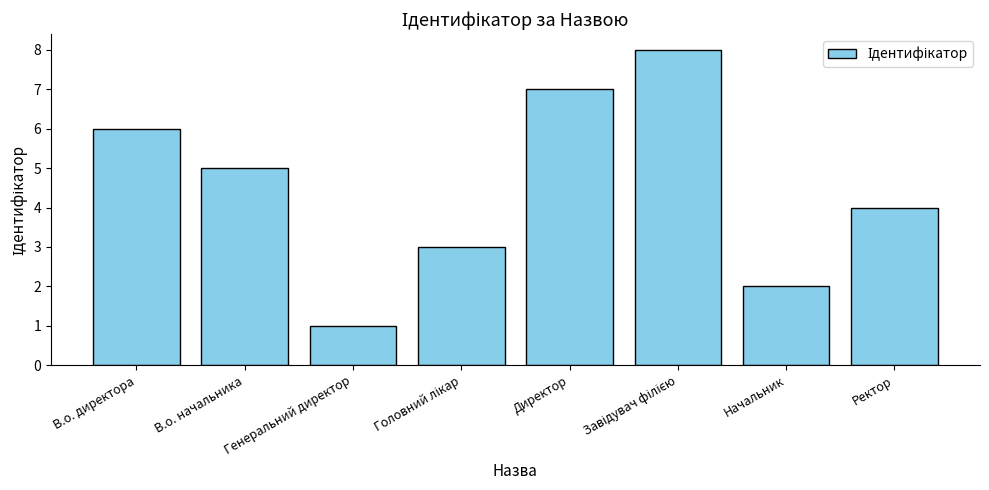

Which label corresponds to the smallest value in the chart?

Генеральний директор